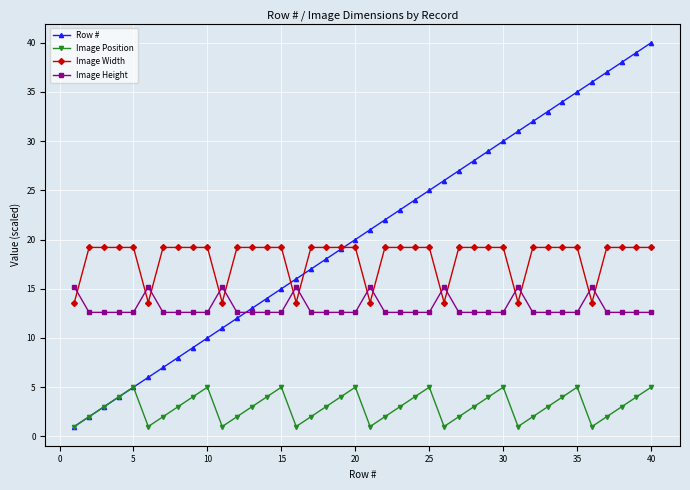

What is the value of the Image Width point at the 36th from the left?

13.6